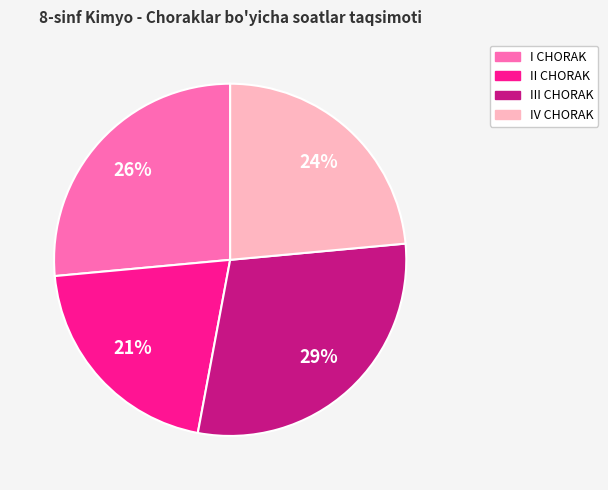

Rank the categories by value from highest to lowest.

III CHORAK, I CHORAK, IV CHORAK, II CHORAK